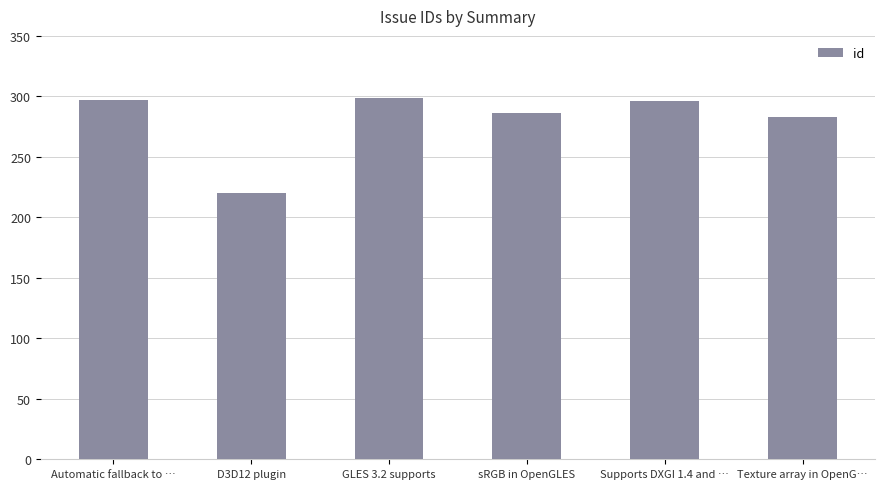

What is the sum of all values?

1681